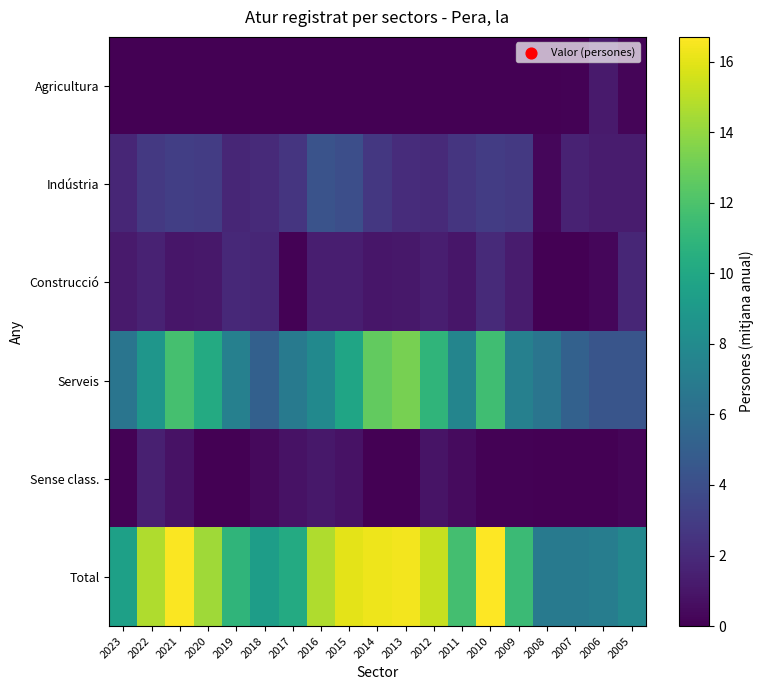

Reading left to right, extract all data points from this chart.

Agricultura: 2023=0.0	2022=0.0	2021=0.0	2020=0.0	2019=0.0	2018=0.0	2017=0.0	2016=0.0	2015=0.0	2014=0.0	2013=0.0	2012=0.0	2011=0.0	2010=0.0	2009=0.0	2008=0.0	2007=0.1	2006=1.2	2005=0.2
Indústria: 2023=1.8	2022=2.8	2021=3.1	2020=3.0	2019=1.8	2018=2.0	2017=2.6	2016=4.3	2015=4.0	2014=2.7	2013=2.1	2012=2.0	2011=2.6	2010=3.0	2009=2.8	2008=0.3	2007=1.6	2006=1.3	2005=1.3
Construcció: 2023=1.2	2022=1.6	2021=1.0	2020=1.1	2019=1.9	2018=1.8	2017=0.1	2016=1.4	2015=1.4	2014=1.0	2013=1.1	2012=1.4	2011=1.0	2010=2.0	2009=1.3	2008=0.0	2007=0.0	2006=0.3	2005=1.8
Serveis: 2023=6.5	2022=8.8	2021=11.8	2020=10.2	2019=7.3	2018=5.1	2017=6.8	2016=7.9	2015=9.8	2014=12.7	2013=13.3	2012=10.9	2011=7.6	2010=11.6	2009=7.3	2008=6.5	2007=5.2	2006=4.4	2005=4.4
Sense class.: 2023=0.1	2022=1.5	2021=0.8	2020=0.0	2019=0.0	2018=0.4	2017=0.8	2016=1.1	2015=0.8	2014=0.0	2013=0.0	2012=0.9	2011=0.5	2010=0.1	2009=0.1	2008=0.0	2007=0.0	2006=0.0	2005=0.2
Total: 2023=9.5	2022=14.7	2021=16.6	2020=14.3	2019=10.9	2018=9.3	2017=10.2	2016=14.7	2015=16.0	2014=16.3	2013=16.4	2012=15.3	2011=11.7	2010=16.7	2009=11.4	2008=6.8	2007=6.8	2006=7.1	2005=7.7